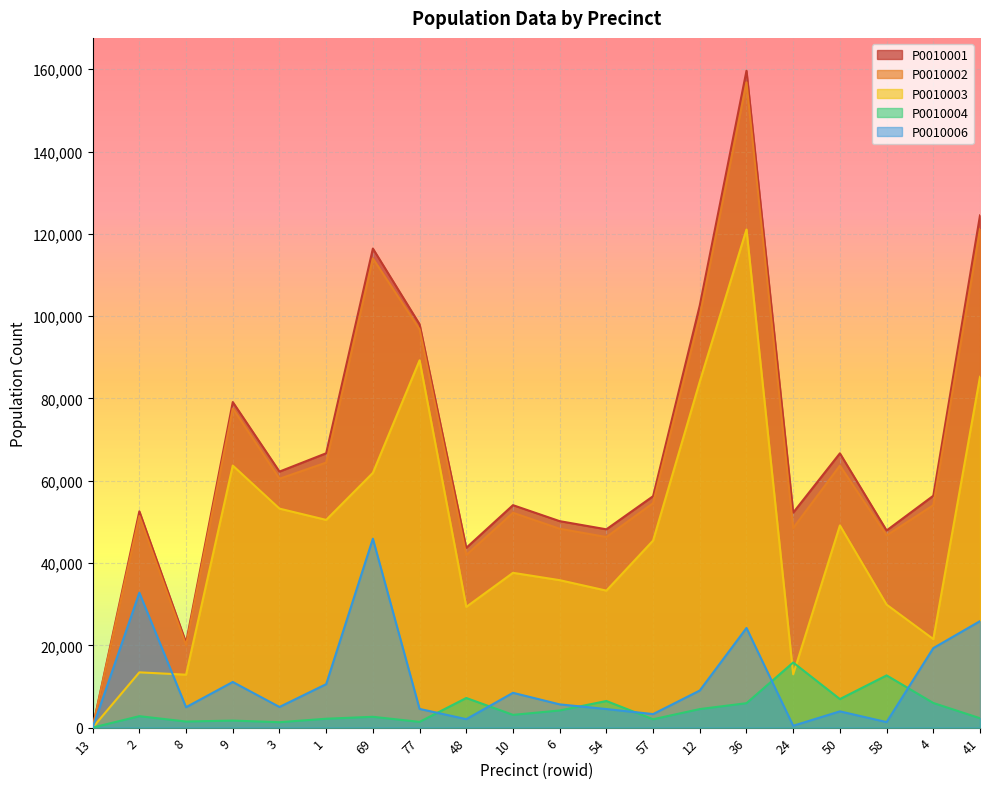

What is the label of the 15th point from the right?

1